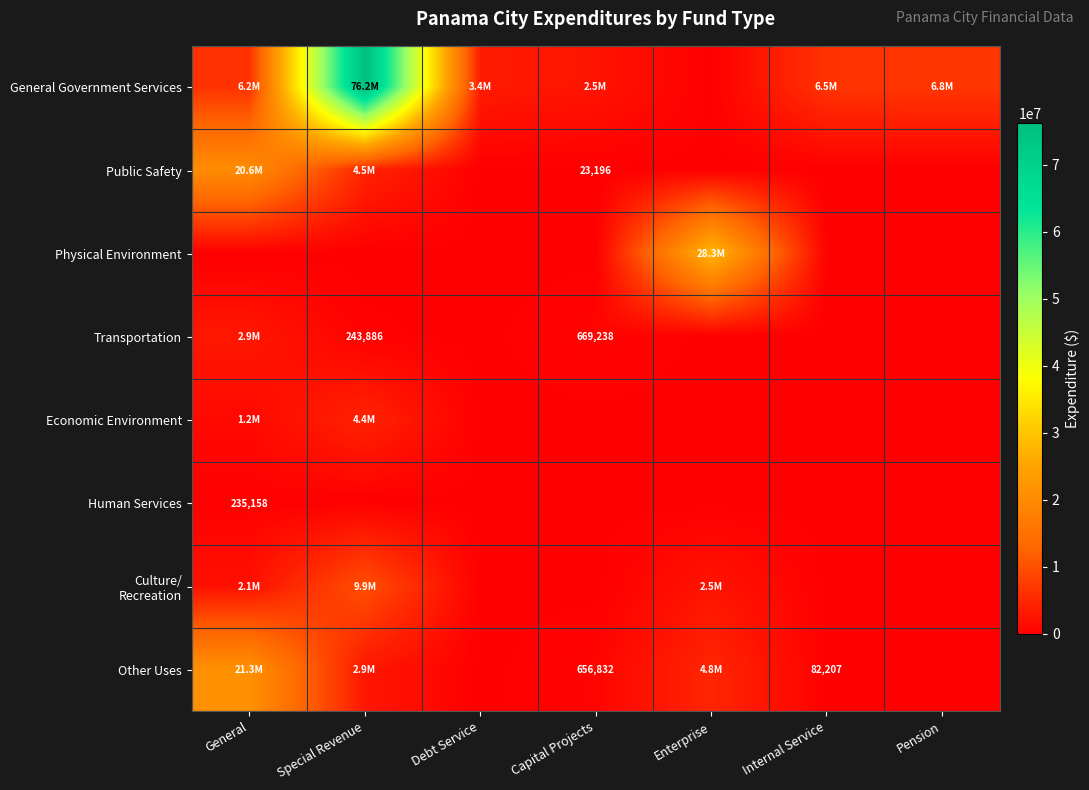

Which series has the largest total across all categories?

General Government Services